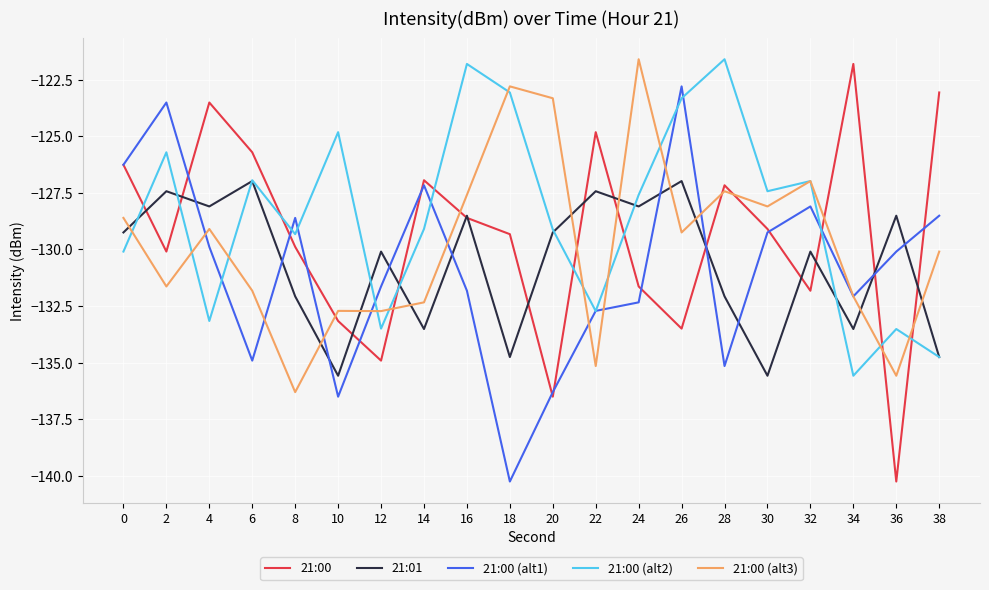

In 21:00 (alt1), how many points are higher than both neighbors (excluding endpoints)?

5